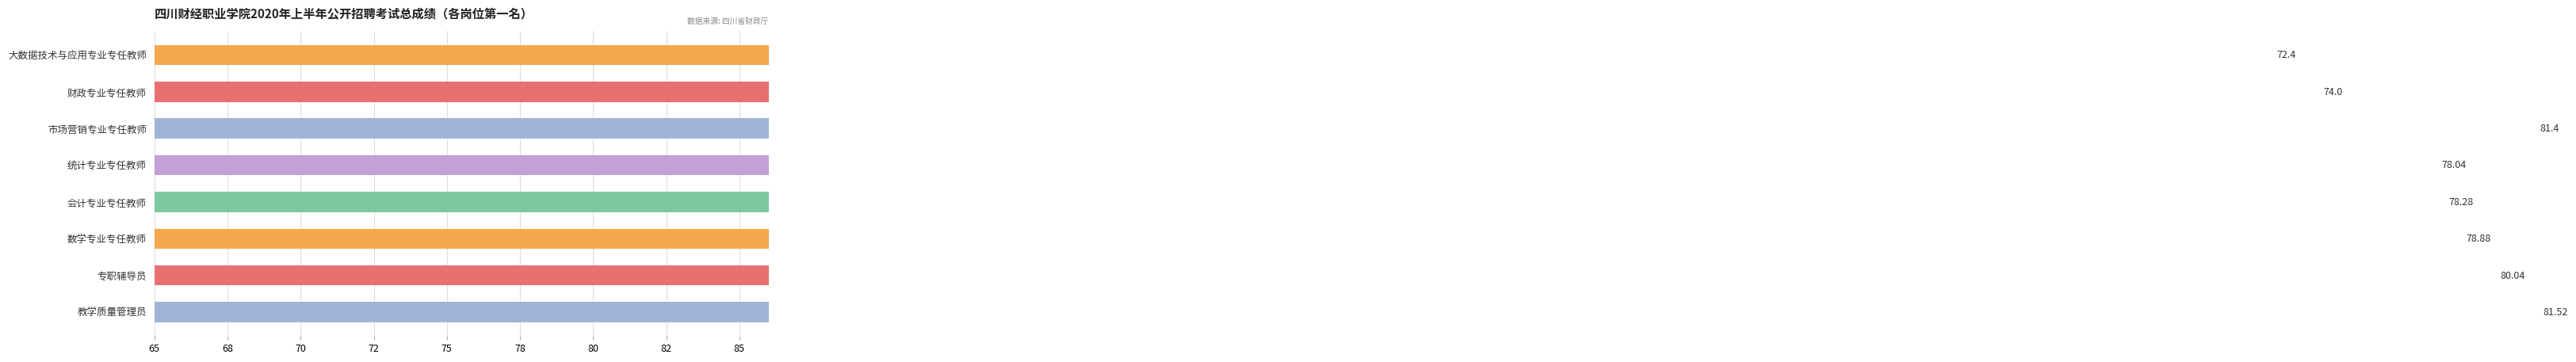

What value does the data have at 市场营销专业专任教师?

81.4